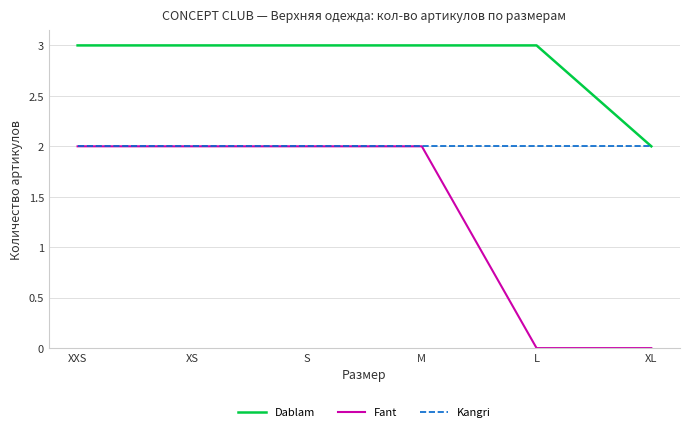

List the series in order of their overall mean, lowest first.

Fant, Kangri, Dablam